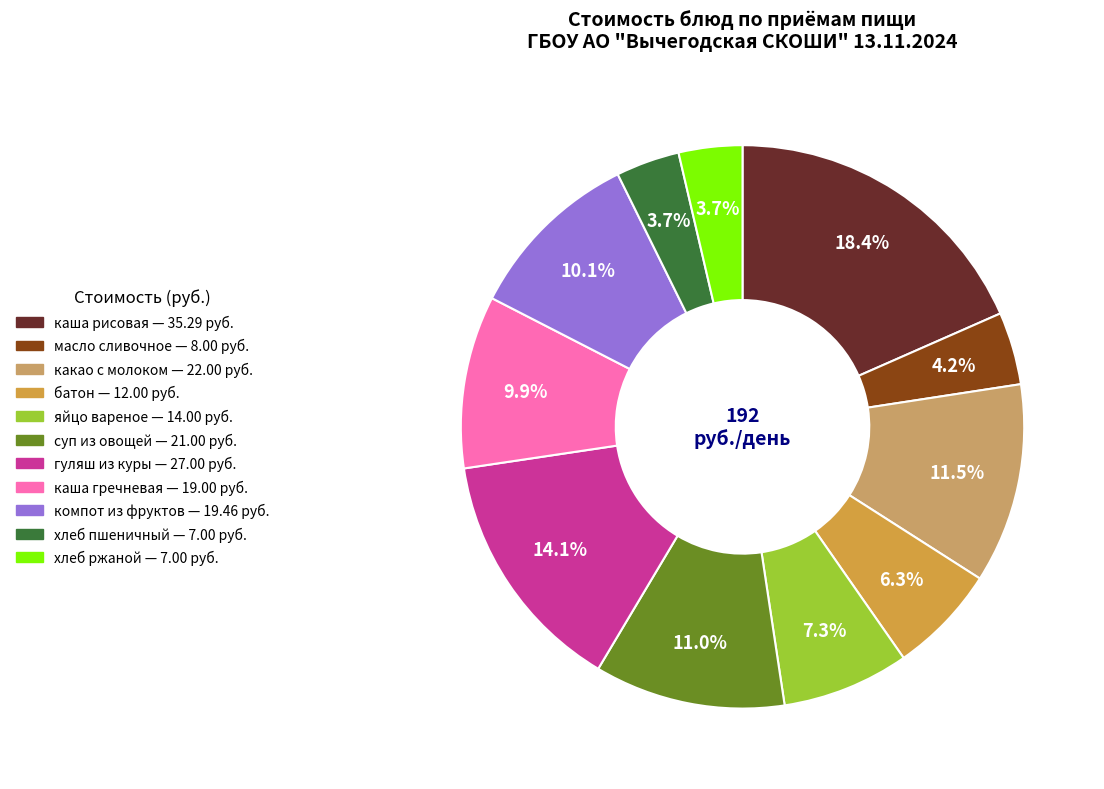

True or false: гуляш из куры accounts for 14% of the total.

True